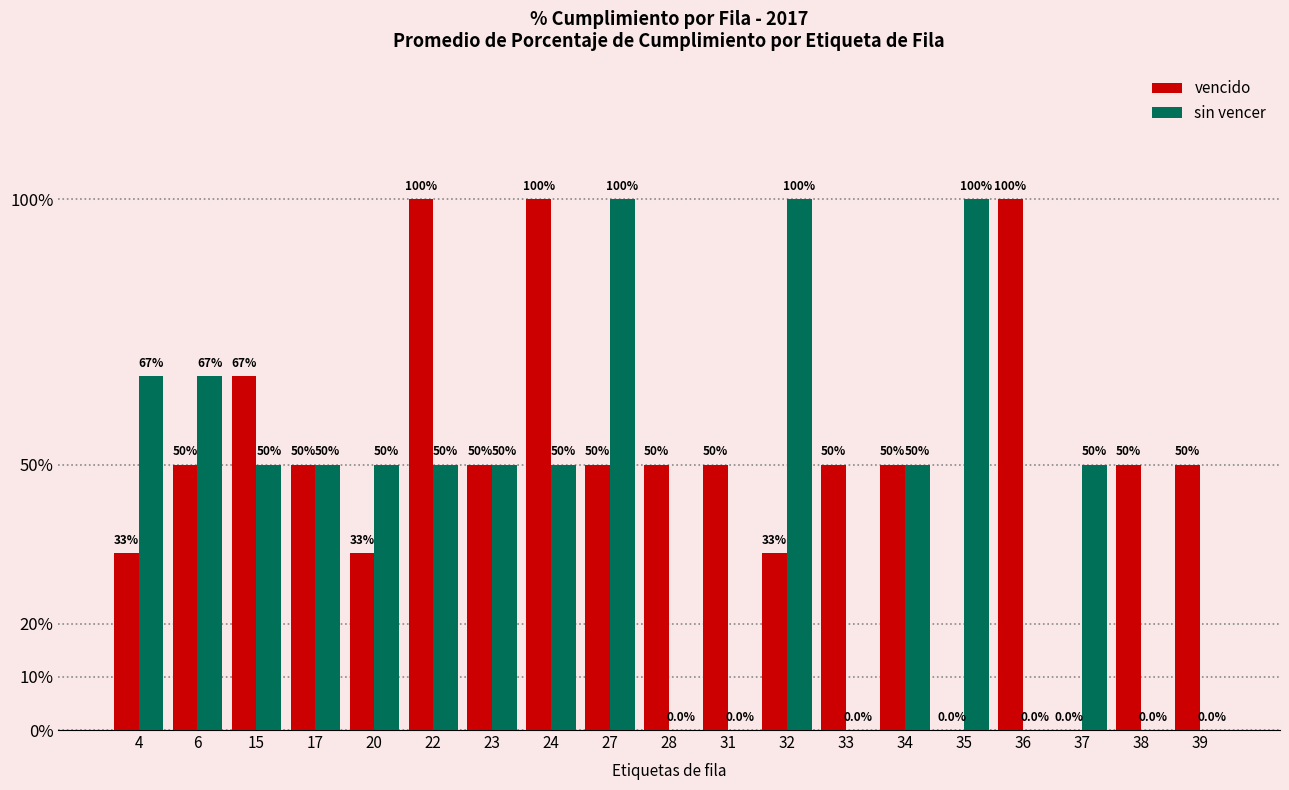

Between 31 and 23, which is larger?

31